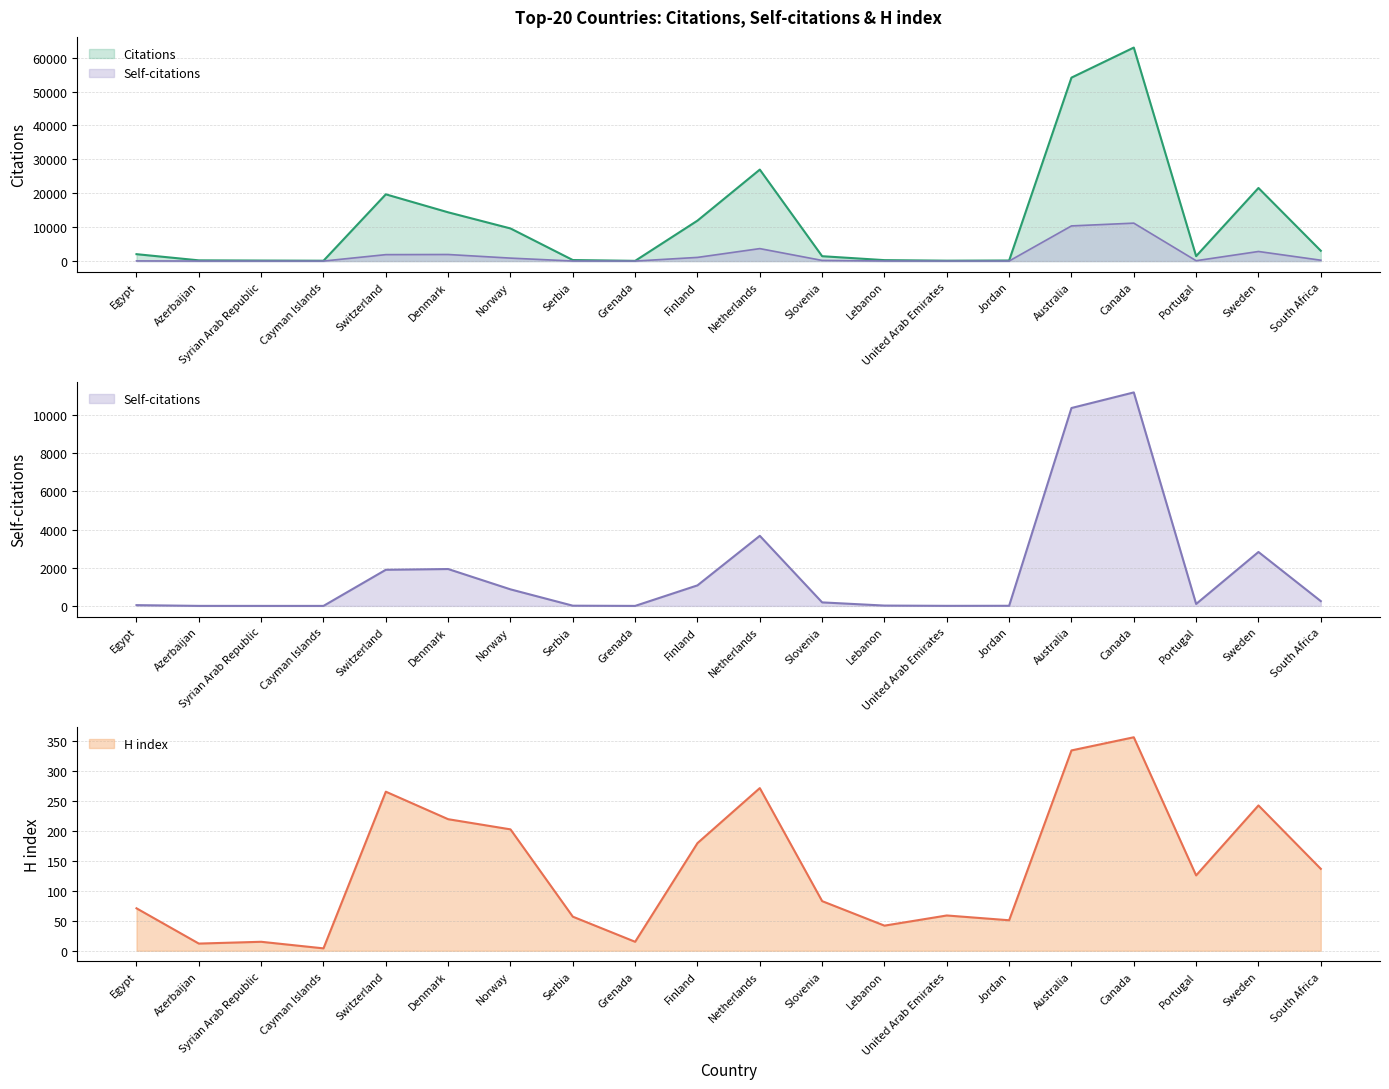

Reading left to right, transcribe all the data shown in this chart.

Citations: Egypt=2030	Azerbaijan=206	Syrian Arab Republic=144	Cayman Islands=94	Switzerland=19689	Denmark=14379	Norway=9619	Serbia=297	Grenada=58	Finland=11930	Netherlands=26985	Slovenia=1431	Lebanon=271	United Arab Emirates=108	Jordan=160	Australia=54119	Canada=62990	Portugal=1449	Sweden=21559	South Africa=3038
Self-citations: Egypt=40	Azerbaijan=1	Syrian Arab Republic=0	Cayman Islands=0	Switzerland=1893	Denmark=1932	Norway=867	Serbia=11	Grenada=0	Finland=1076	Netherlands=3672	Slovenia=184	Lebanon=17	United Arab Emirates=3	Jordan=6	Australia=10369	Canada=11186	Portugal=101	Sweden=2825	South Africa=250
H index: Egypt=71	Azerbaijan=12	Syrian Arab Republic=15	Cayman Islands=4	Switzerland=266	Denmark=220	Norway=203	Serbia=57	Grenada=15	Finland=180	Netherlands=272	Slovenia=83	Lebanon=42	United Arab Emirates=59	Jordan=51	Australia=335	Canada=357	Portugal=126	Sweden=243	South Africa=137